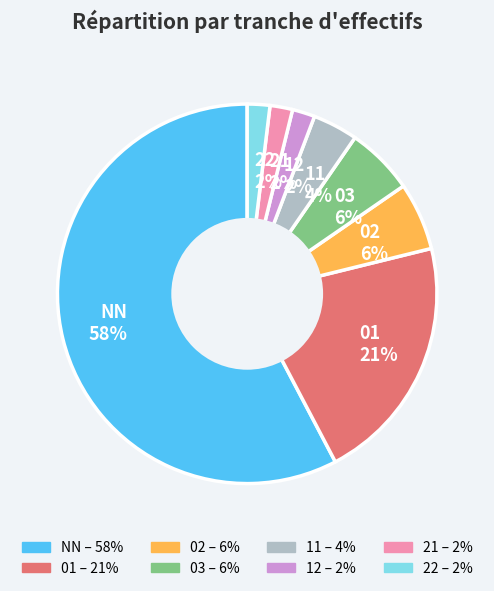

Is it true that 01 is 21% of the pie?

True